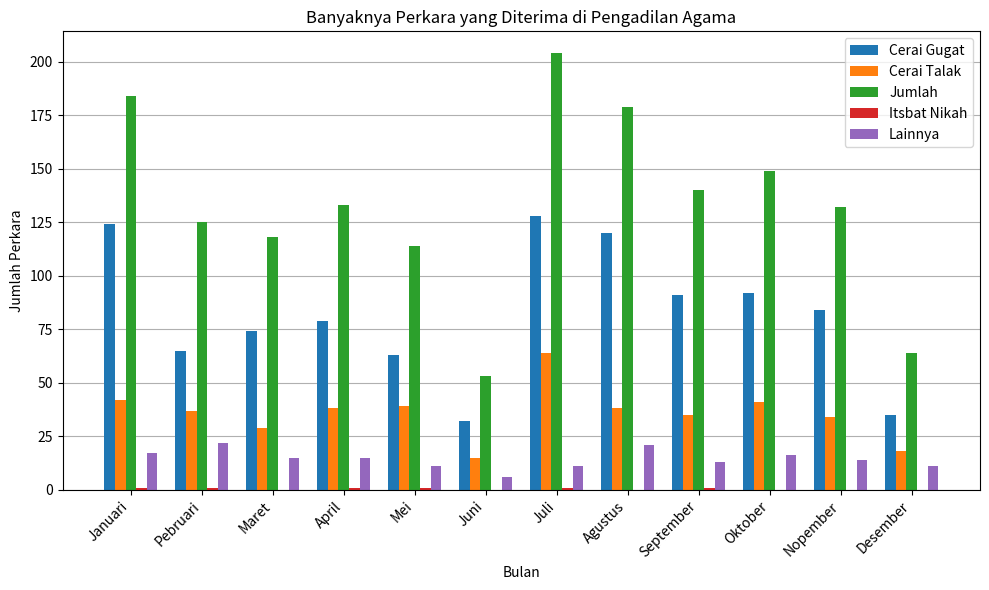

Which series changed the most between Maret and Juni?

Jumlah